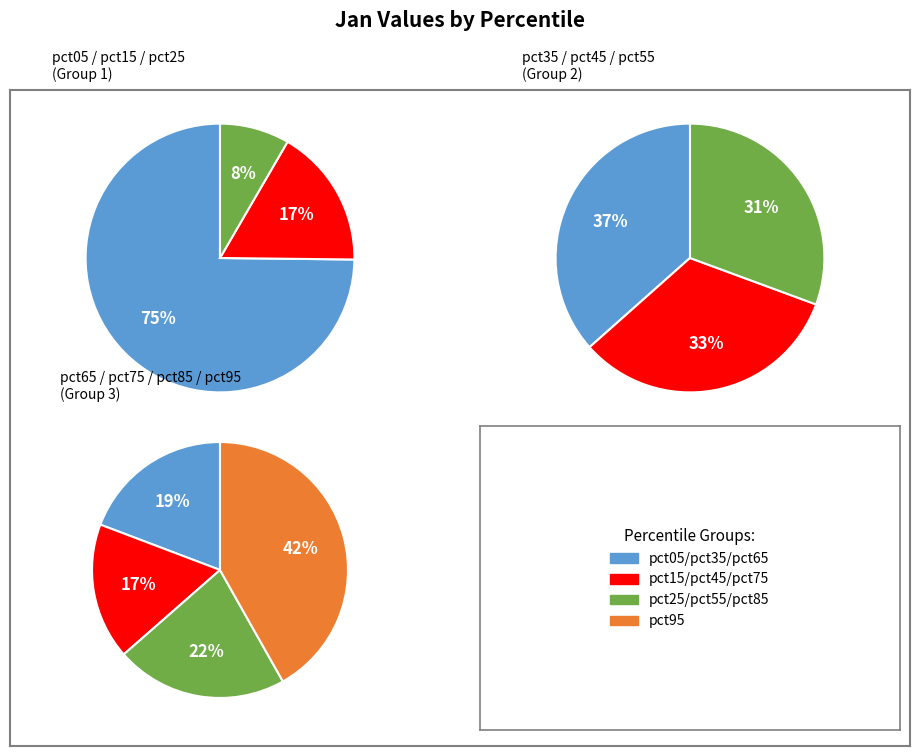

What is the change in value from pct05 to pct15?

-2.4